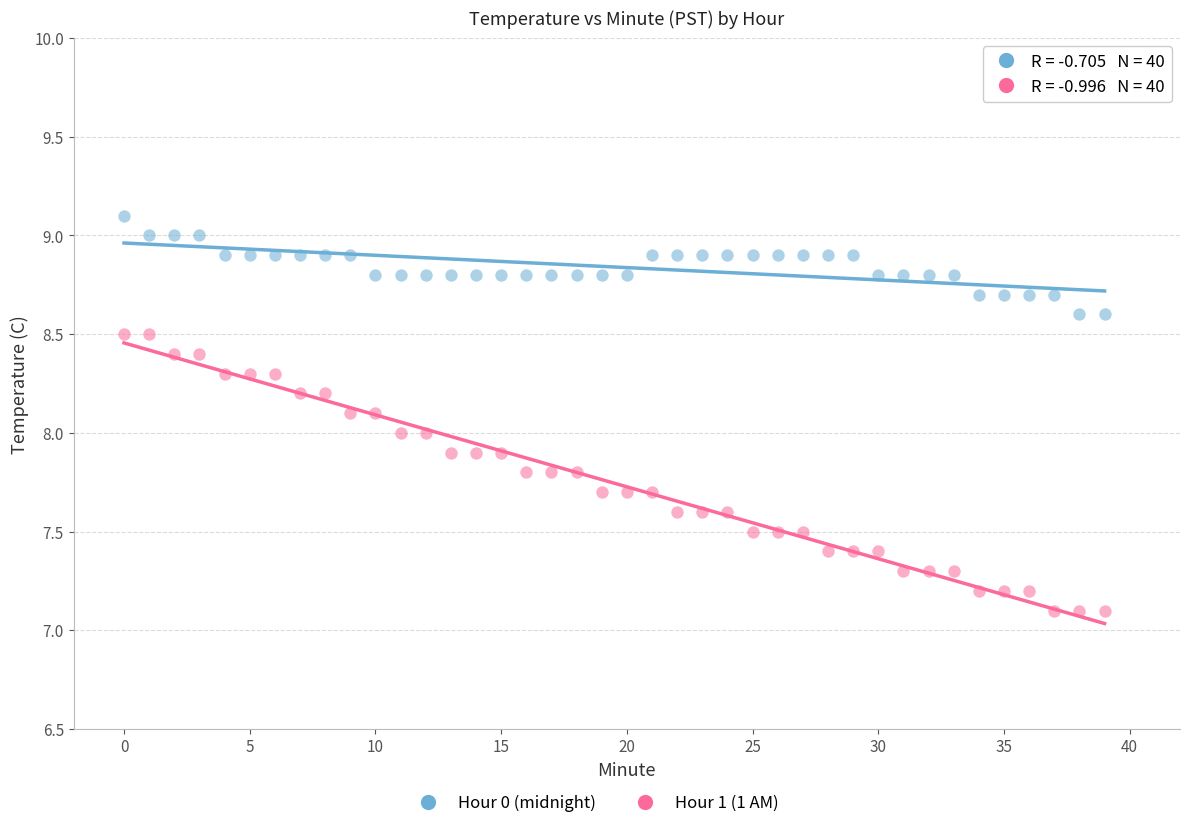

Across all data points, what is the range of Y values (max minus min)?

2.0